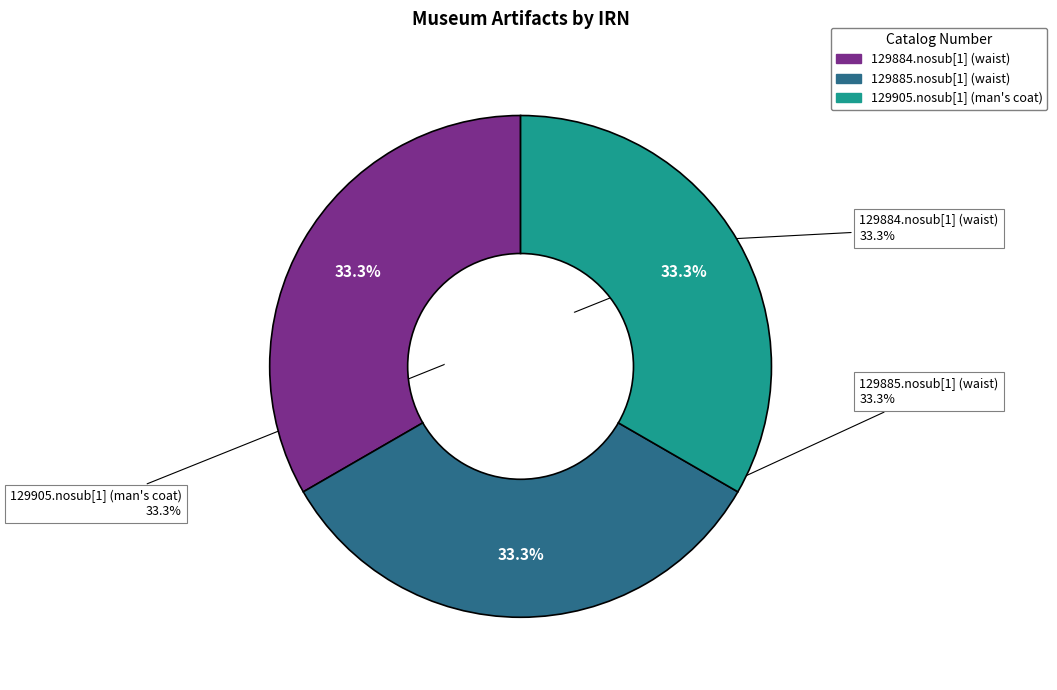

Is the sum of 129905.nosub[1] (man's coat) and 129884.nosub[1] (waist) greater than half?

Yes